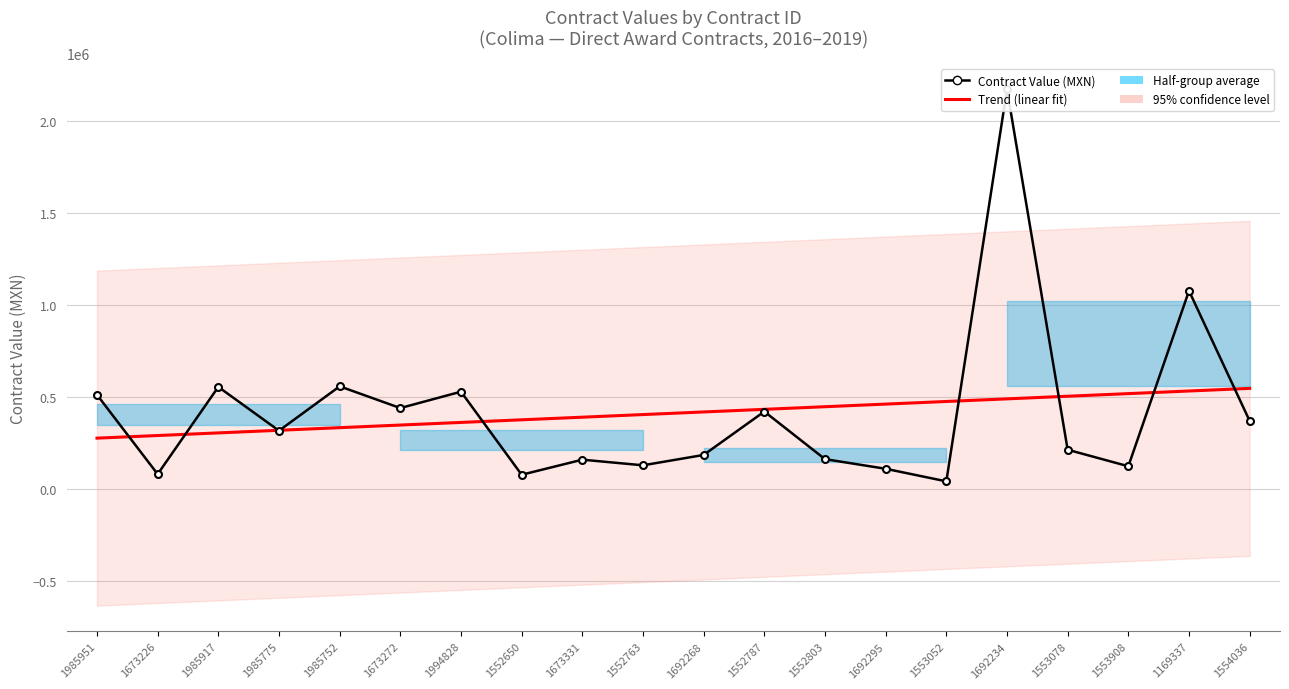

How many distinct data groups are displayed?

2